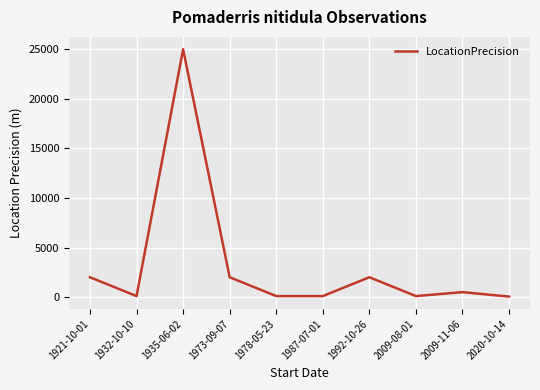

The value at 1992-10-26 is 2000. True or false?

True